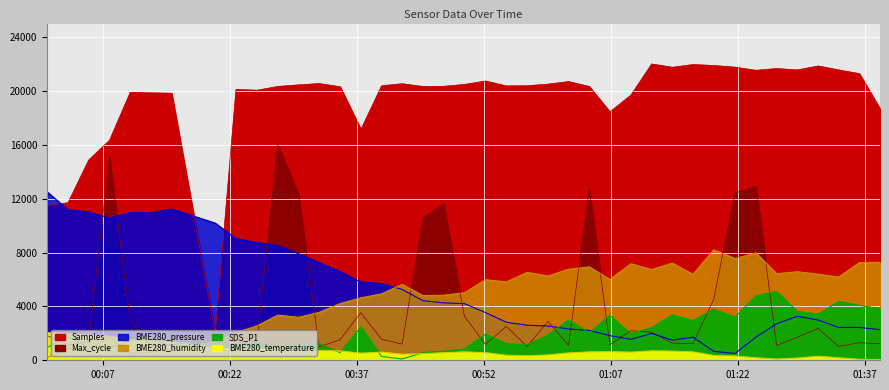

Which has a higher value, 2022/04/12 01:33:54 or 2022/04/12 00:52:10?

2022/04/12 01:33:54